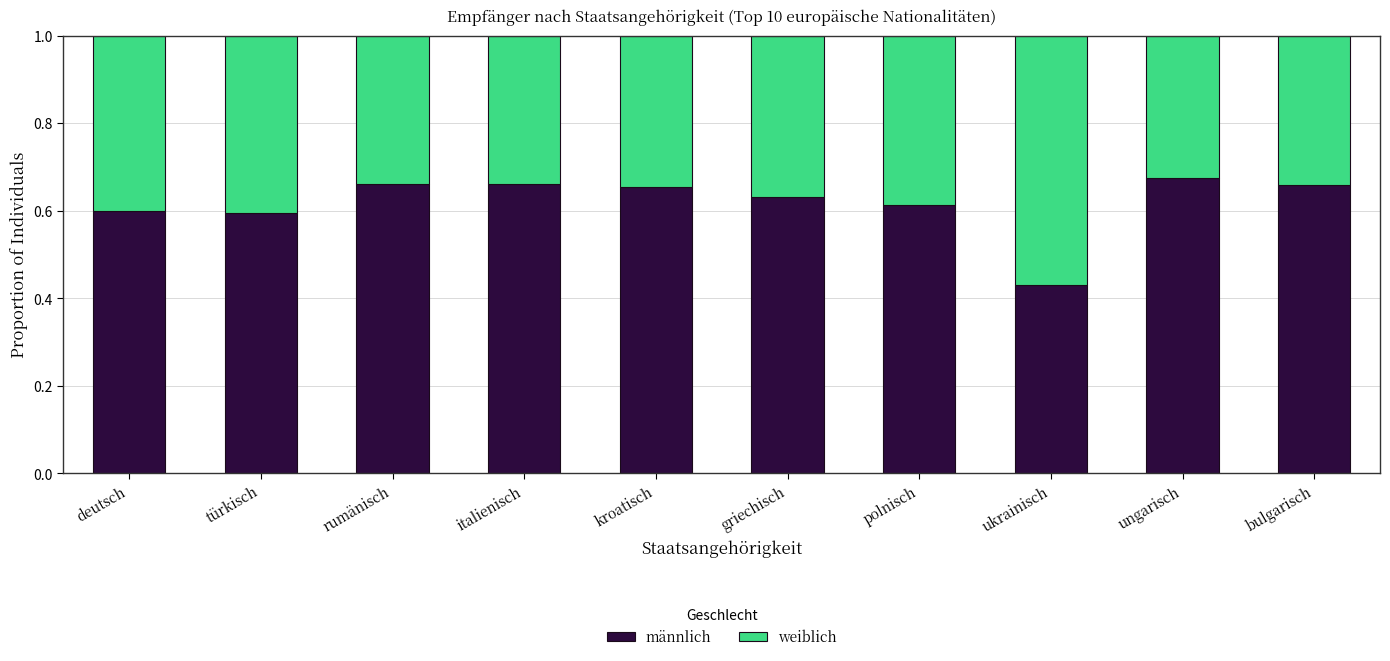

What is the total value across all series at kroatisch?

1.0